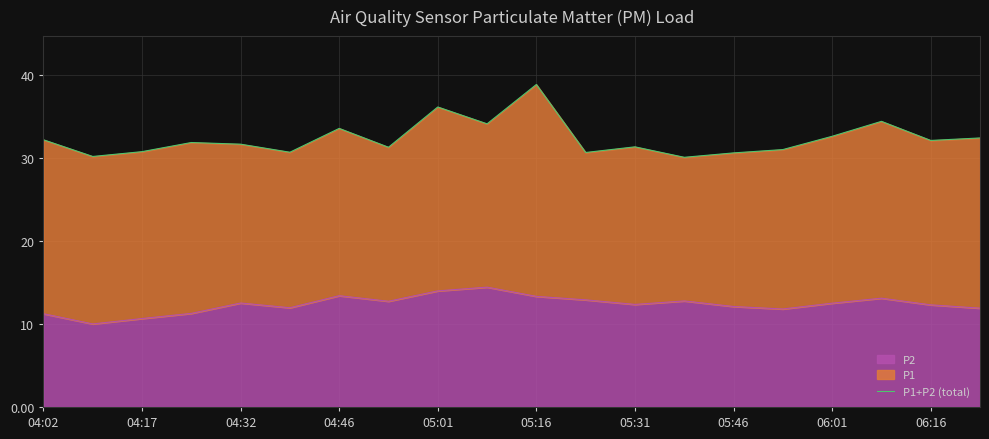

Does the chart display data point markers on the line(s)?

No